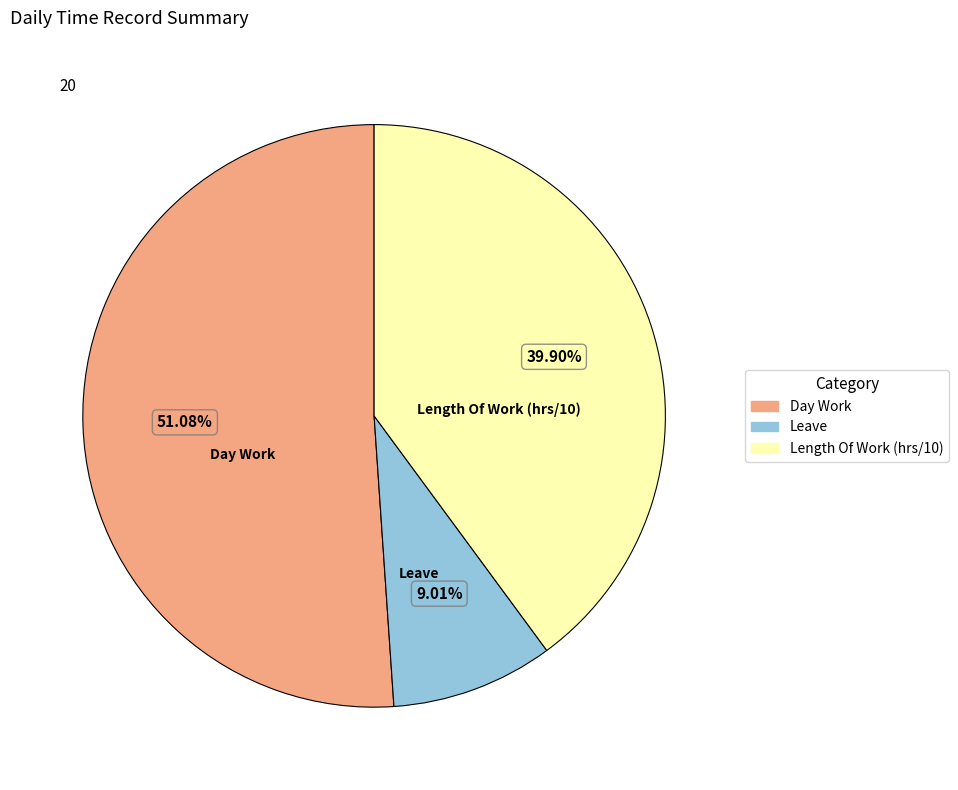

Is there a majority slice in this chart?

Yes